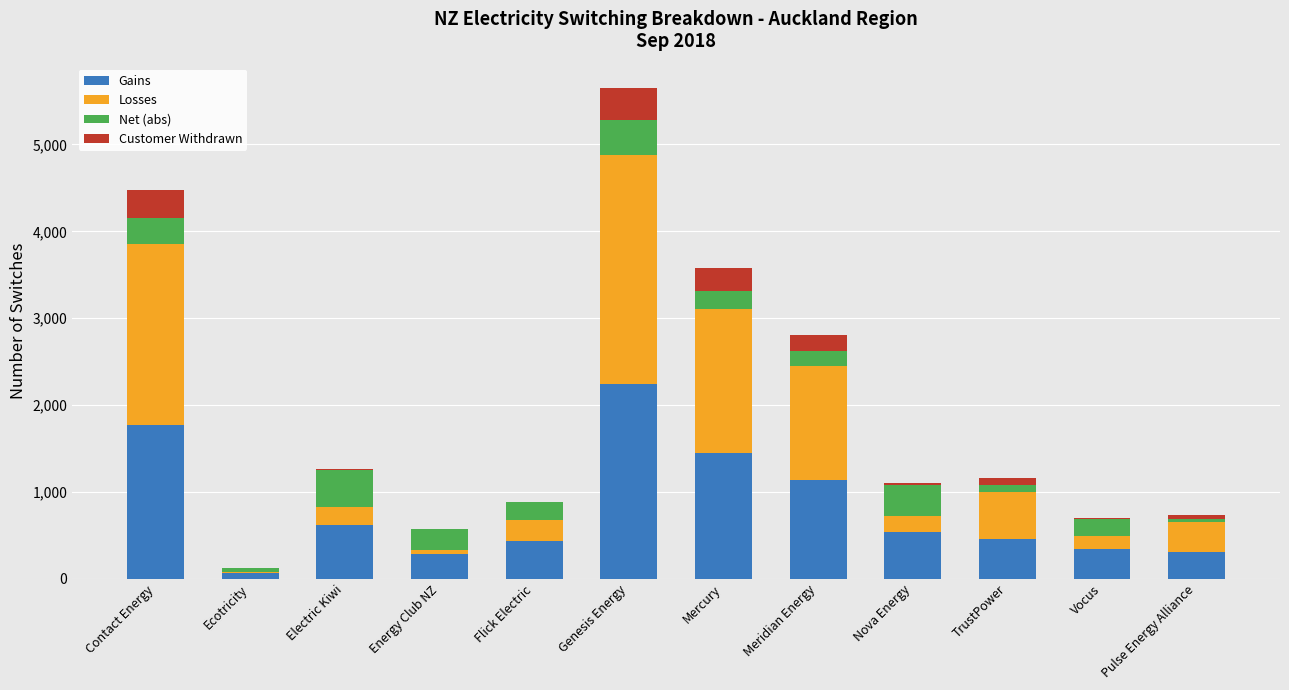

How many categories are shown in the chart?

12